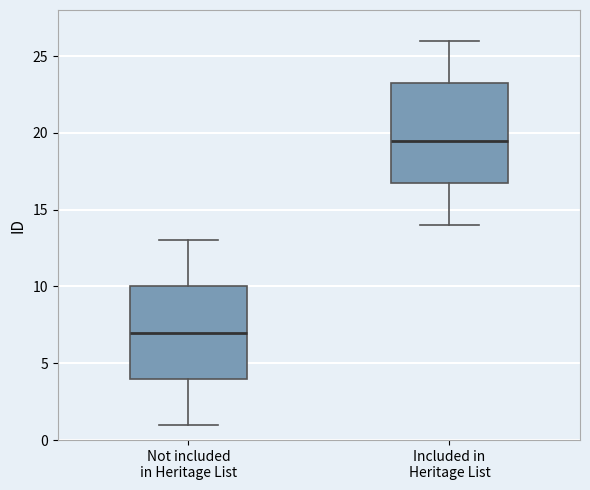

Which box has the lowest median line?

Not included in Heritage List